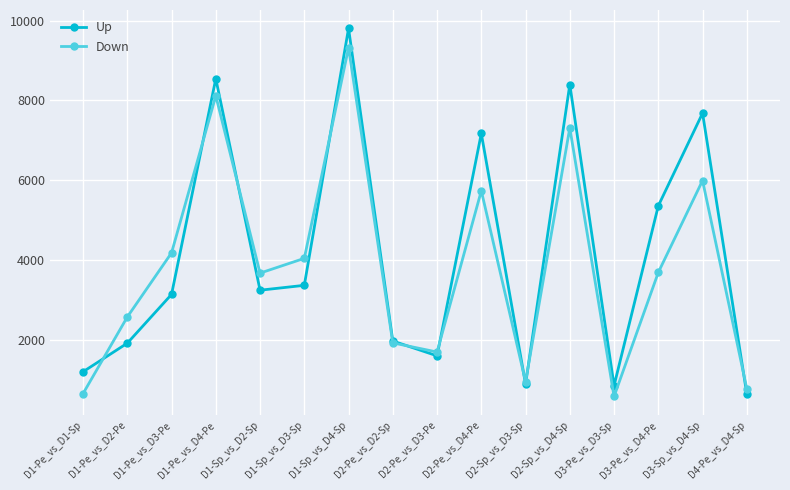

Where does the Down series first go above 3696?

D1-Pe_vs_D3-Pe